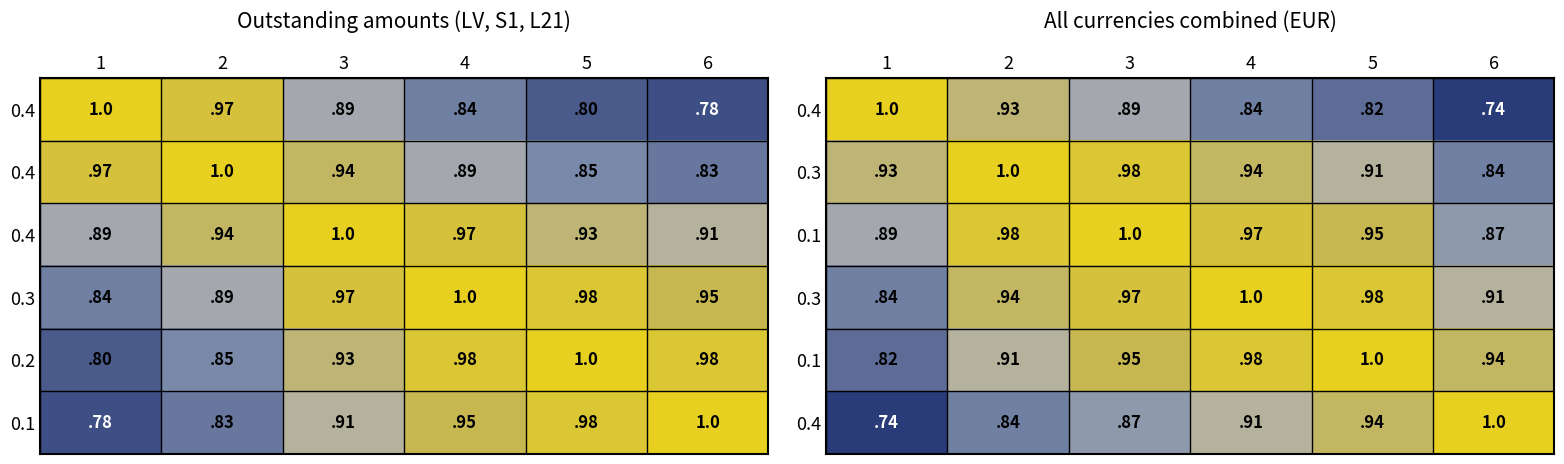

At how many categories does at least one series exceed 0?

6